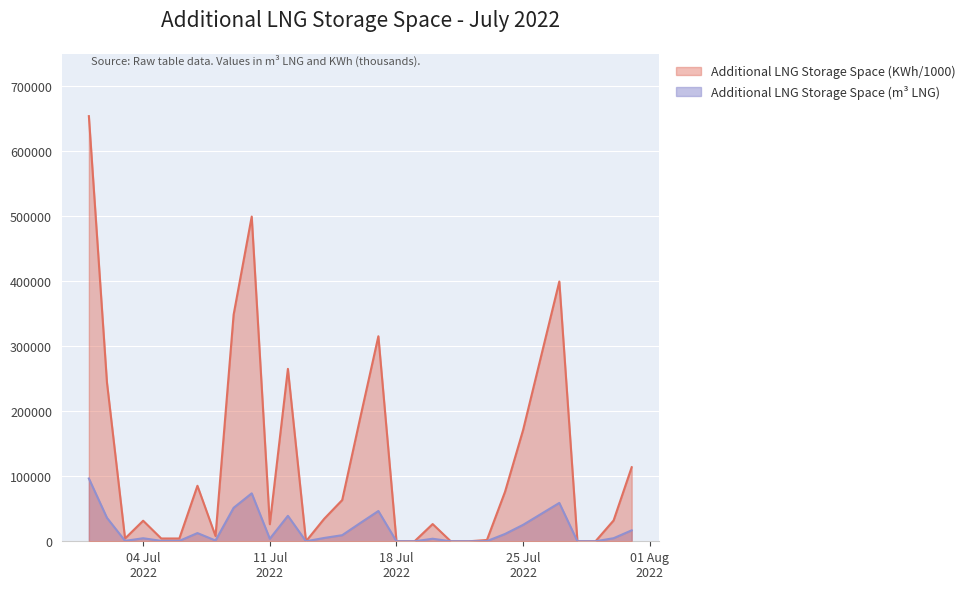

The Additional LNG Storage Space (KWh / 1000) series shows 358483 at 2022-07-13. True or false?

False